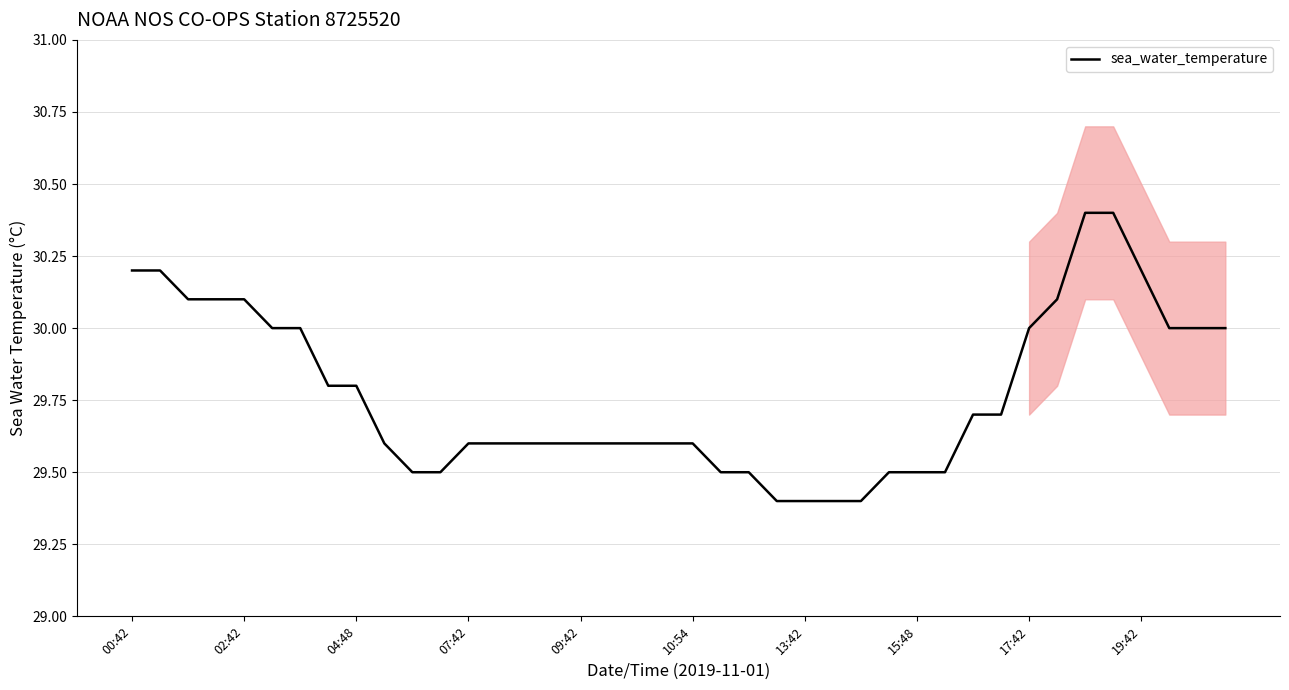

Reading left to right, extract all data points from this chart.

30.2	30.2	30.1	30.1	30.1	30.0	30.0	29.8	29.8	29.6	29.5	29.5	29.6	29.6	29.6	29.6	29.6	29.6	29.6	29.6	29.6	29.5	29.5	29.4	29.4	29.4	29.4	29.5	29.5	29.5	29.7	29.7	30.0	30.1	30.4	30.4	30.2	30.0	30.0	30.0